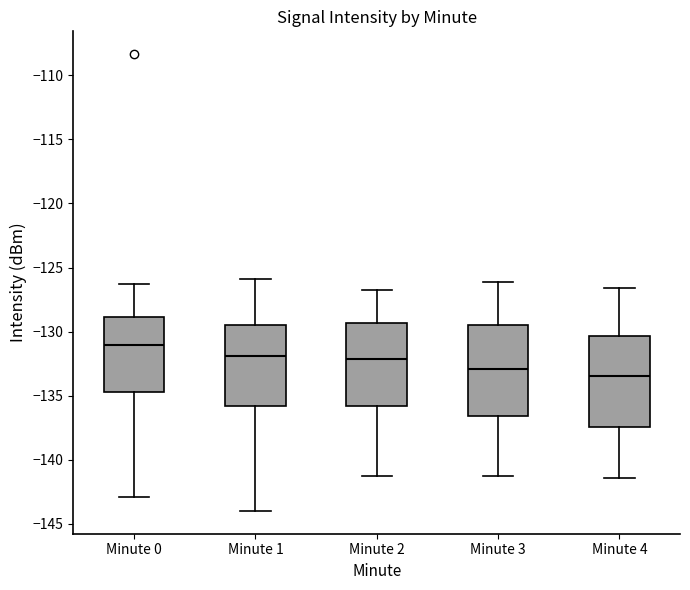

Reading left to right, read every box against the y-axis: the position of its median line, the range the box covers, and the ends of its whiskers. The values are not printed on the chart, so give them approximately, as read against the axis.

Minute 0: median -131.0, box -134.5 to -129.0, whiskers -143.0 to -126.5
Minute 1: median -132.0, box -136.0 to -129.5, whiskers -144.0 to -126.0
Minute 2: median -132.0, box -136.0 to -129.5, whiskers -141.0 to -127.0
Minute 3: median -133.0, box -136.5 to -129.5, whiskers -141.0 to -126.0
Minute 4: median -133.5, box -137.5 to -130.5, whiskers -141.5 to -126.5